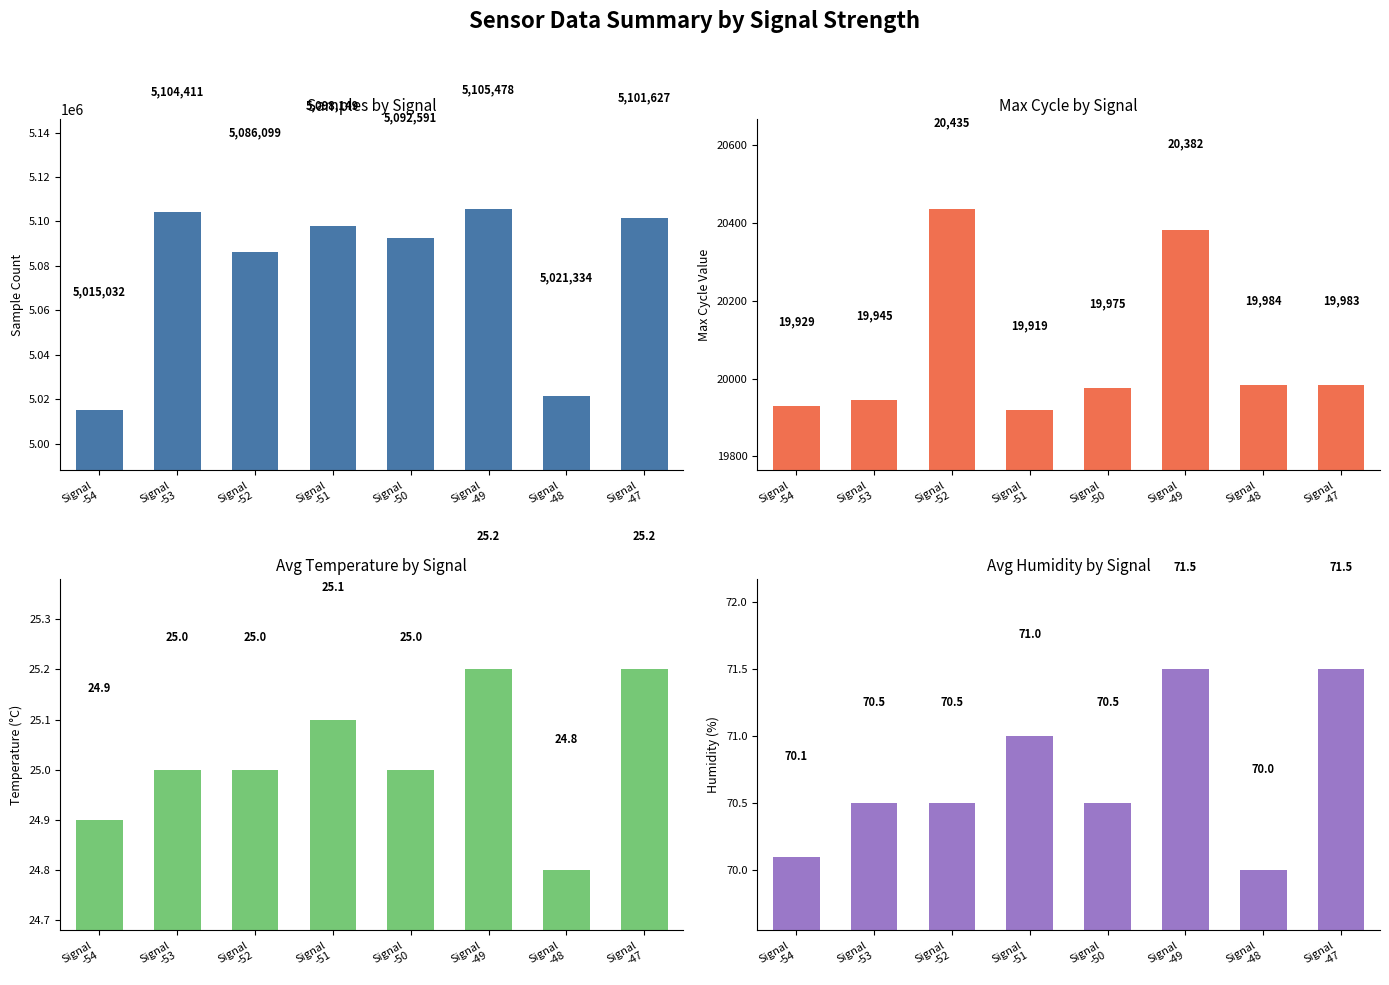

Is the value of Temp at Signal
-48 greater than the value of Samples at Signal
-53?

No